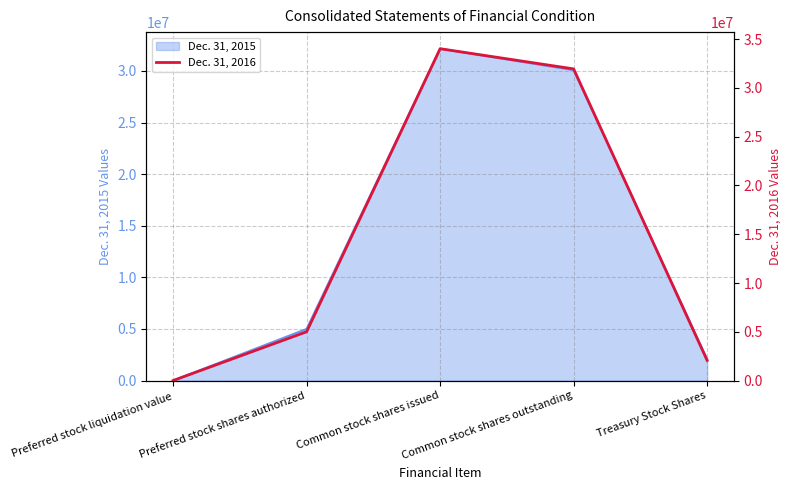

True or false: the data has more than 0 interior local peaks.

True